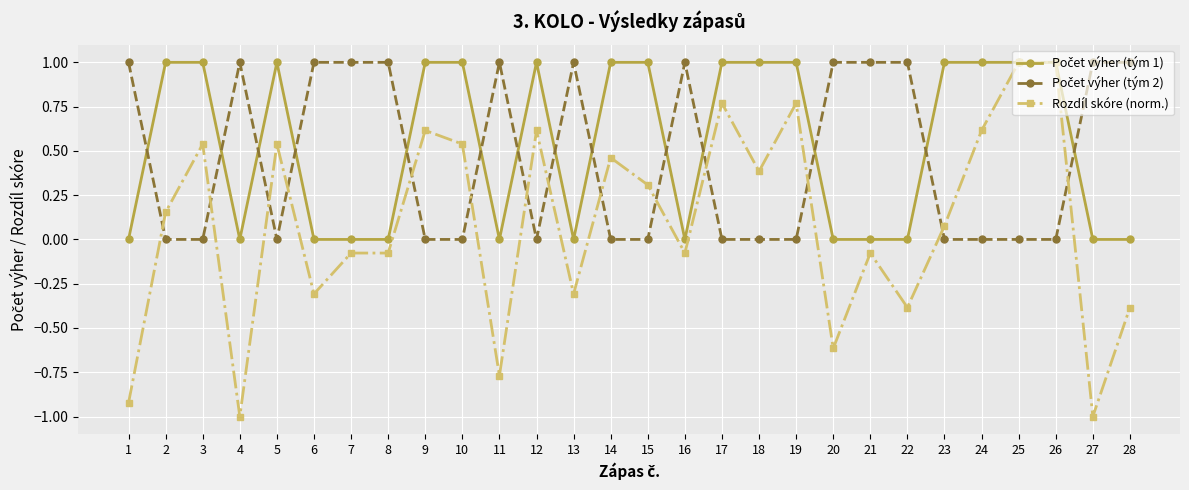

The Rozdíl skóre (norm.) series shows 1.0 at 26. True or false?

True